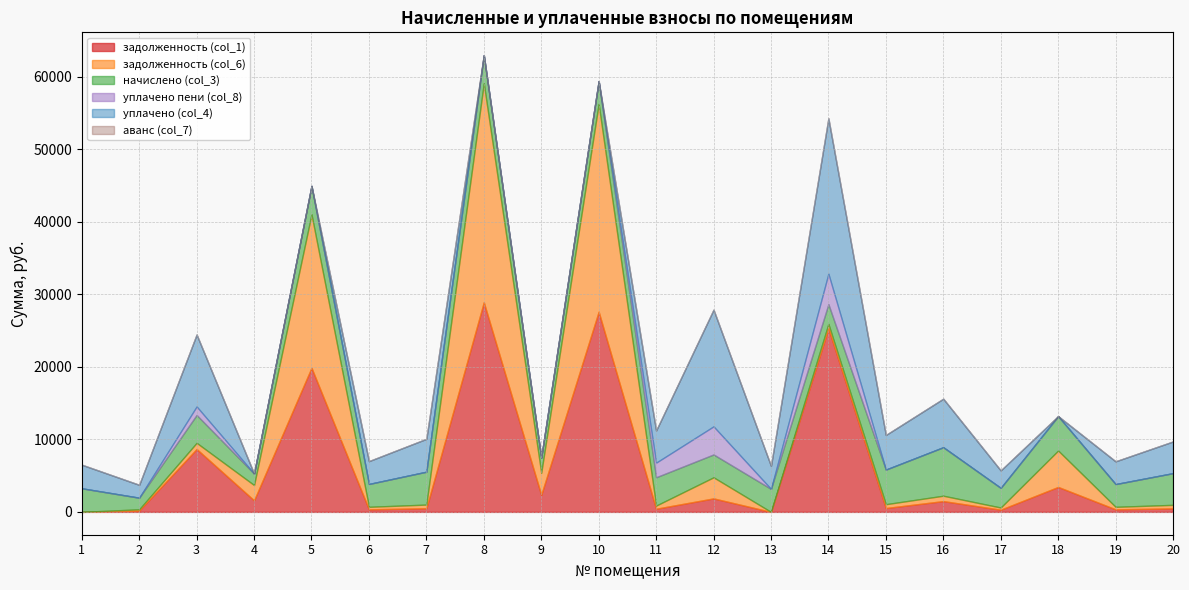

Where is the first local maximum for уплачено (col_4)?

3